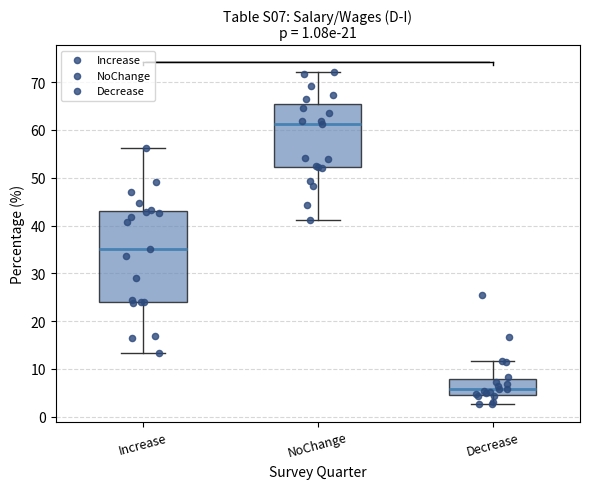

Which box's median line is the lowest?

Decrease